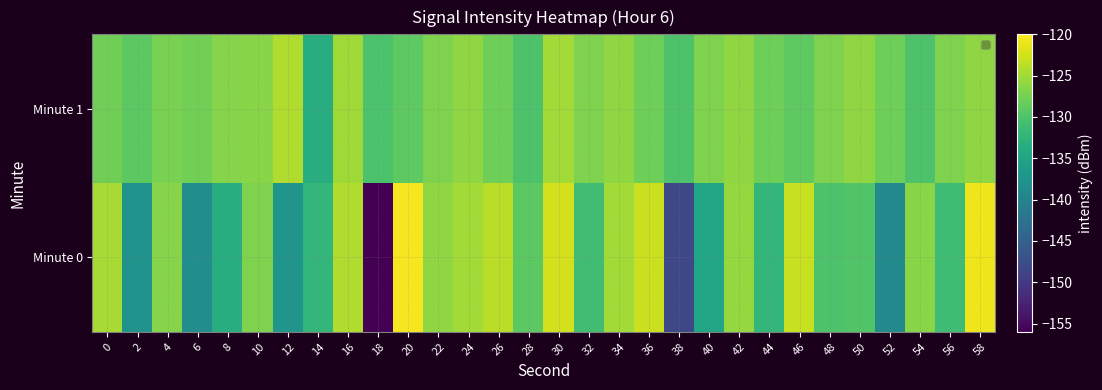

Which has a higher value, 40 or 56?

56